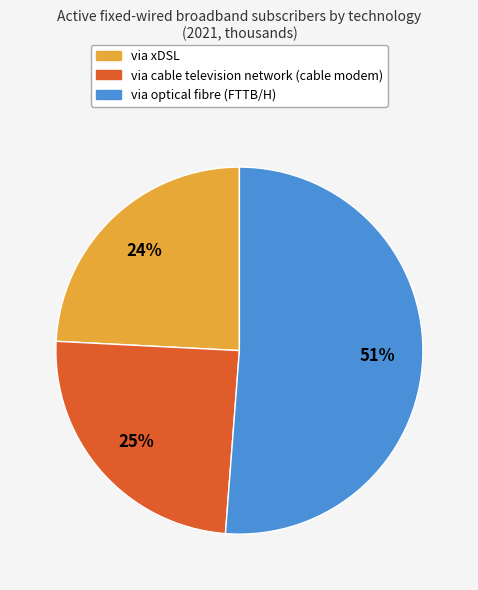

Which category has the biggest portion of the pie?

via optical fibre (FTTB/H)